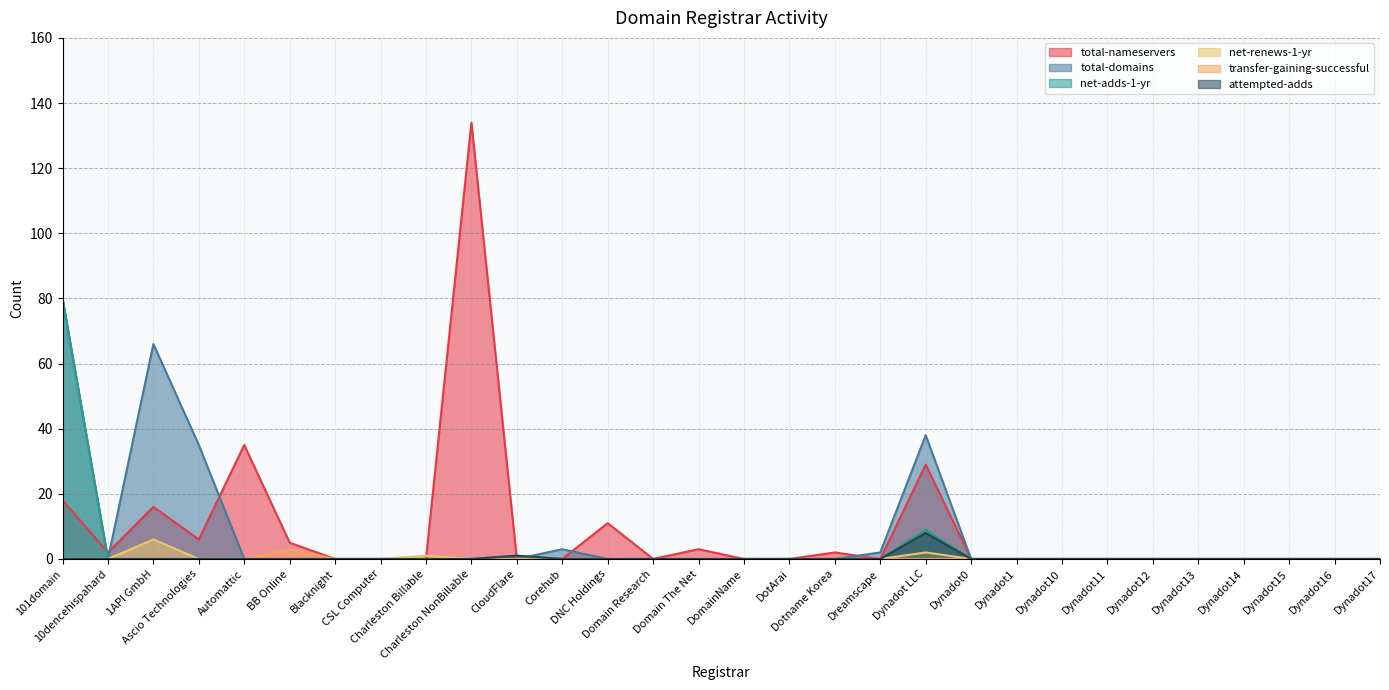

How many series are shown in this chart?

6